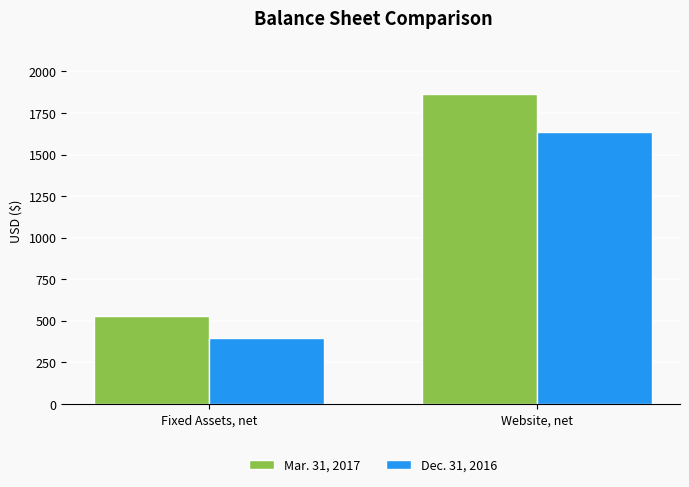

The Dec. 31, 2016 series shows 1633 at Website, net. True or false?

True